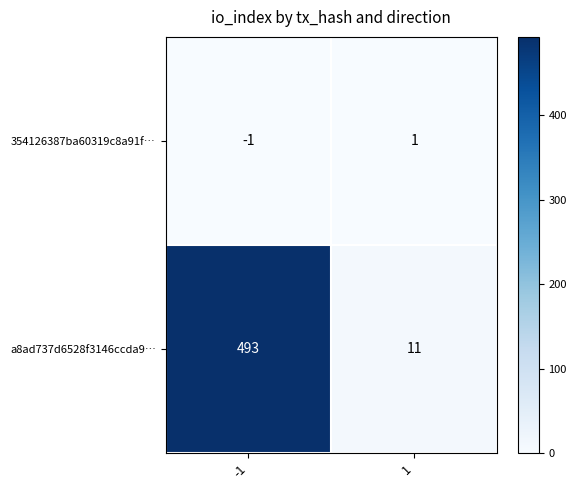

What is the total value across all series at 1?

12